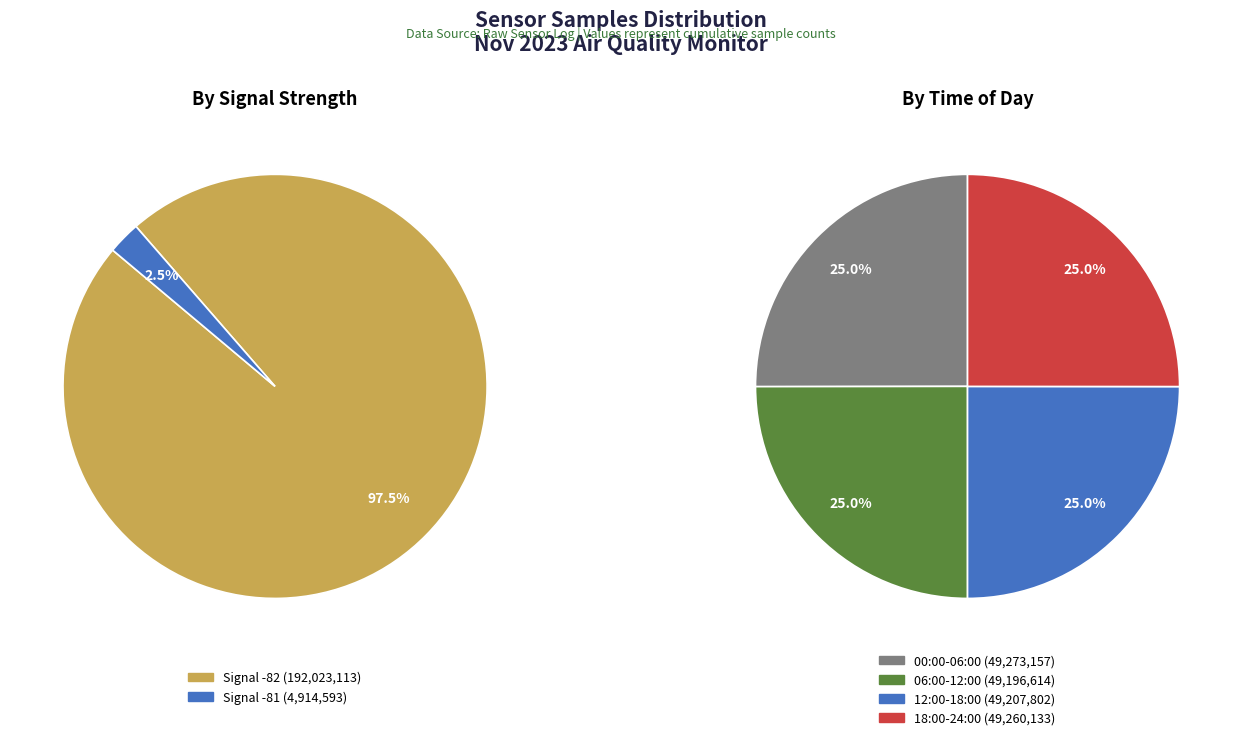

Is there a majority slice in this chart?

No